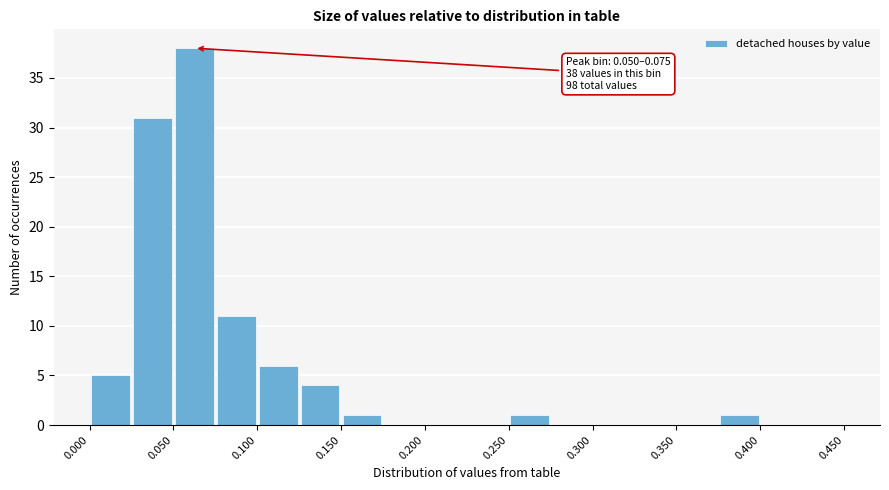

Which range on the x-axis has the tallest bar?

0.050 to 0.075